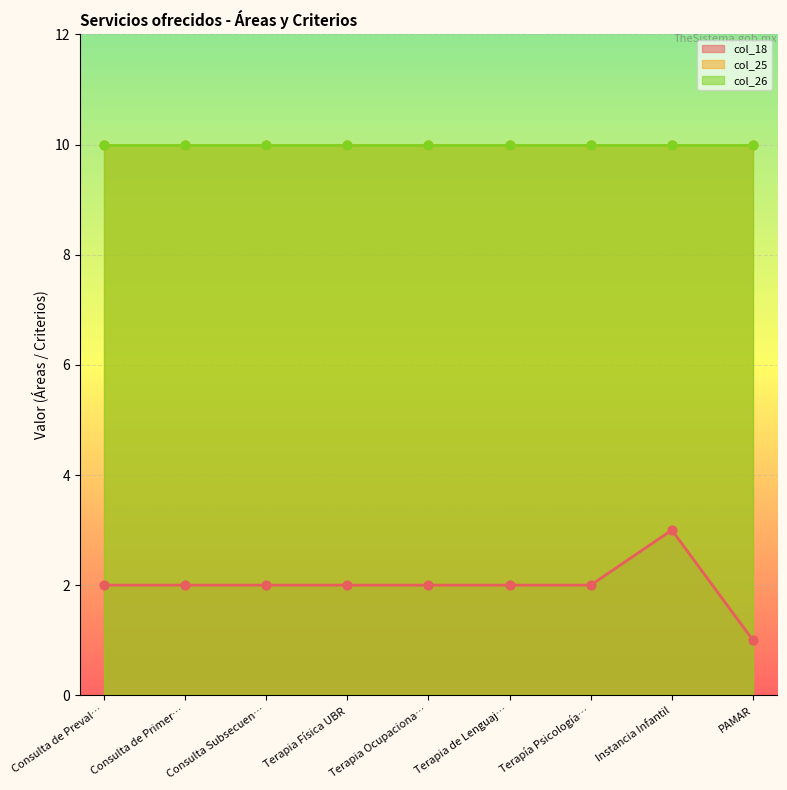

Which series has the largest total across all categories?

col_25